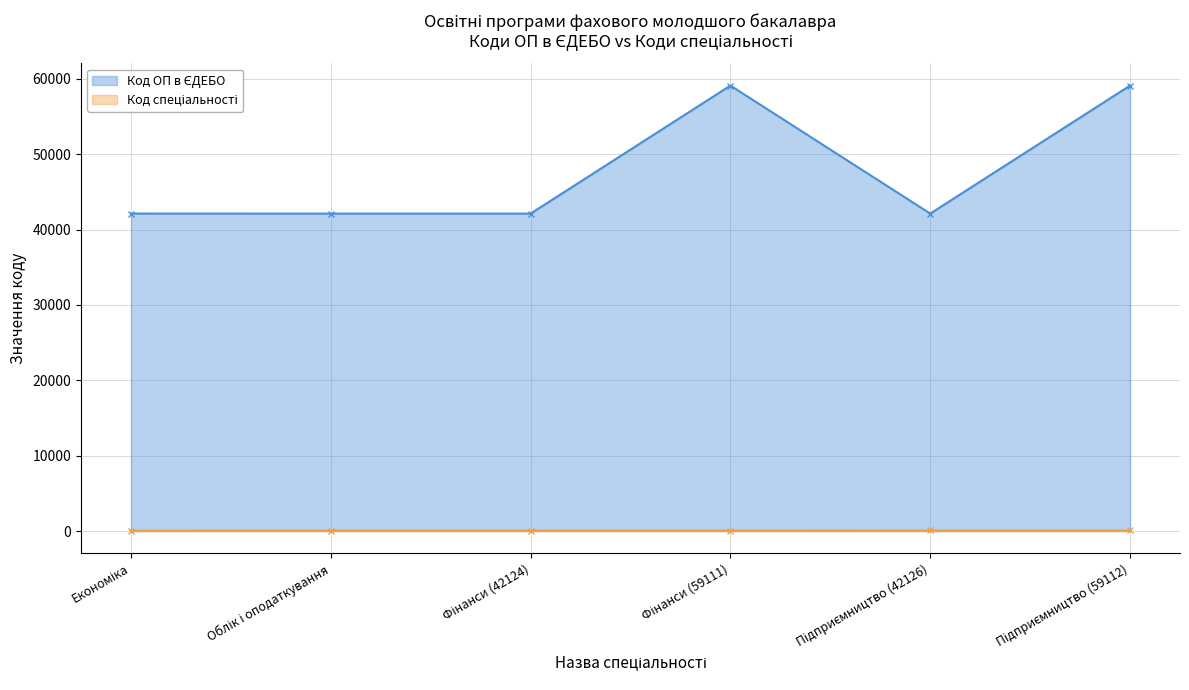

Between Фінанси (42124) and Фінанси (59111), which is larger?

Фінанси (59111)